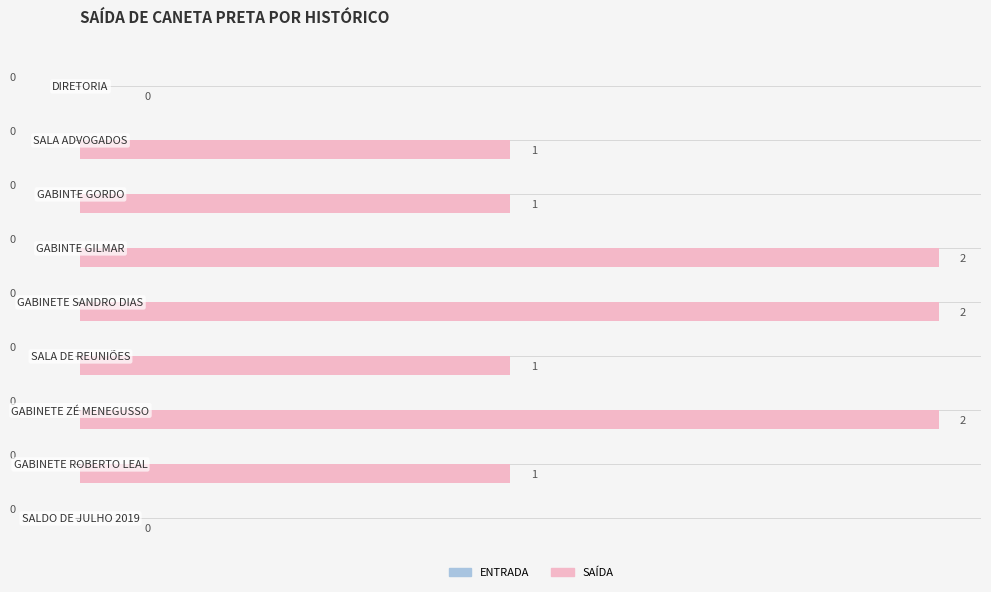

What is the sum of all values?

10